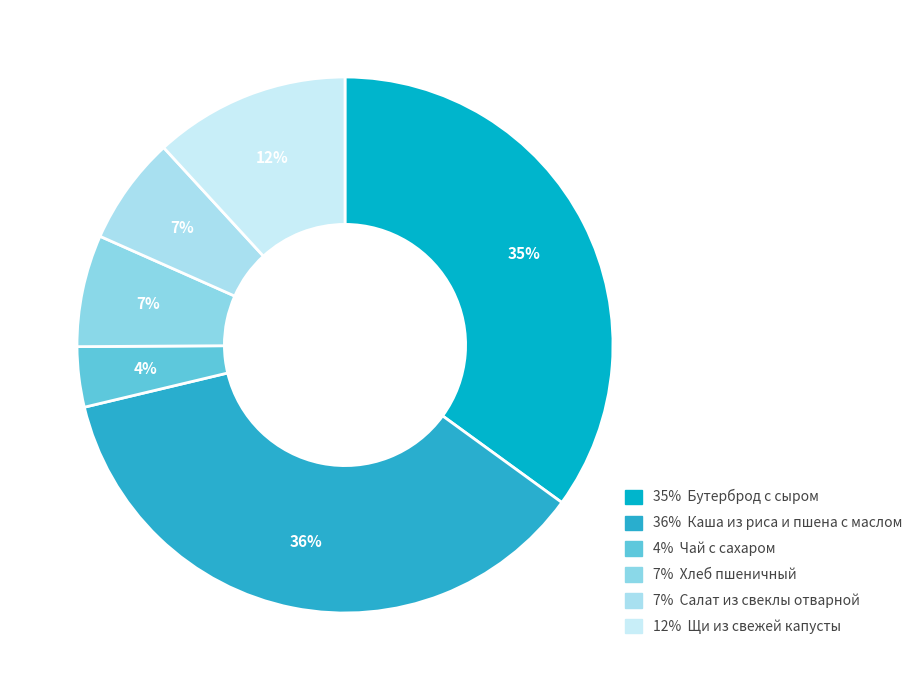

Count the number of slices in the pie.

6